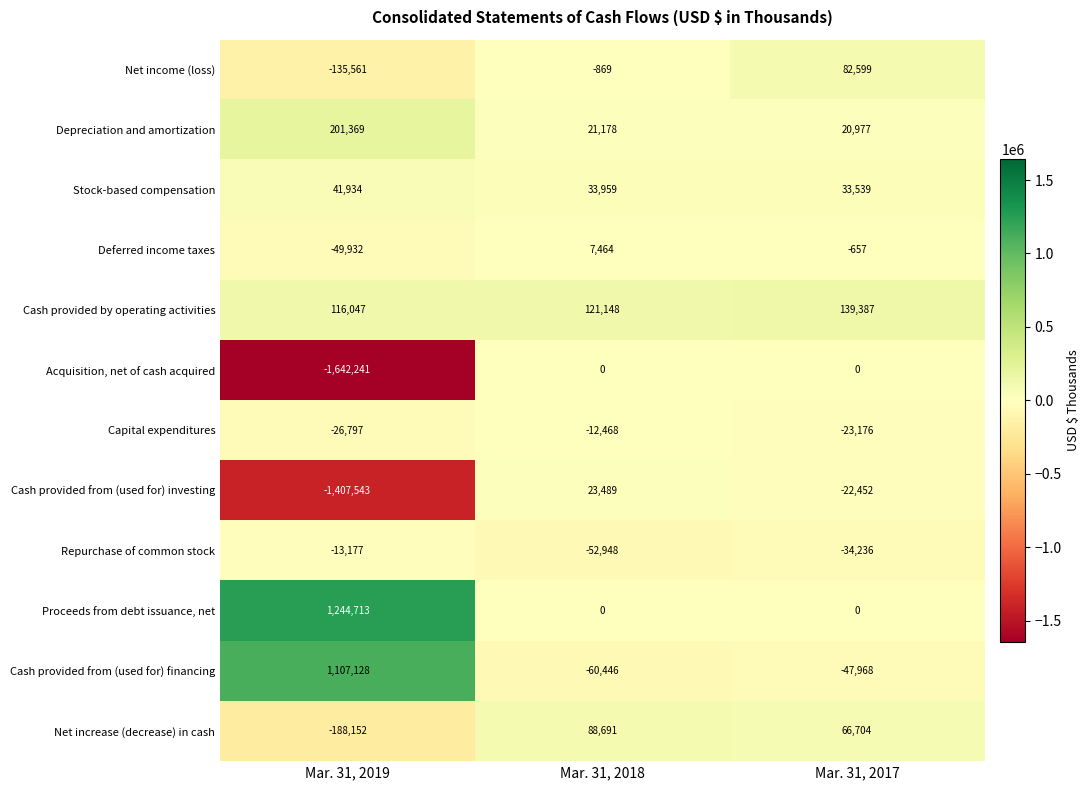

Rank the series by their maximum value, from highest to lowest.

Proceeds from debt issuance, net, Cash provided from (used for) financing, Depreciation and amortization, Cash provided by operating activities, Net increase (decrease) in cash, Net income (loss), Stock-based compensation, Cash provided from (used for) investing, Deferred income taxes, Acquisition, net of cash acquired, Capital expenditures, Repurchase of common stock